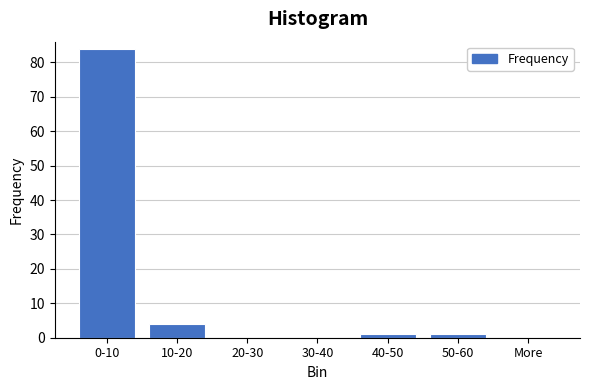

Reading left to right, list all the values displayed in this chart.

0-10=84	10-20=4	20-30=0	30-40=0	40-50=1	50-60=1	More=0